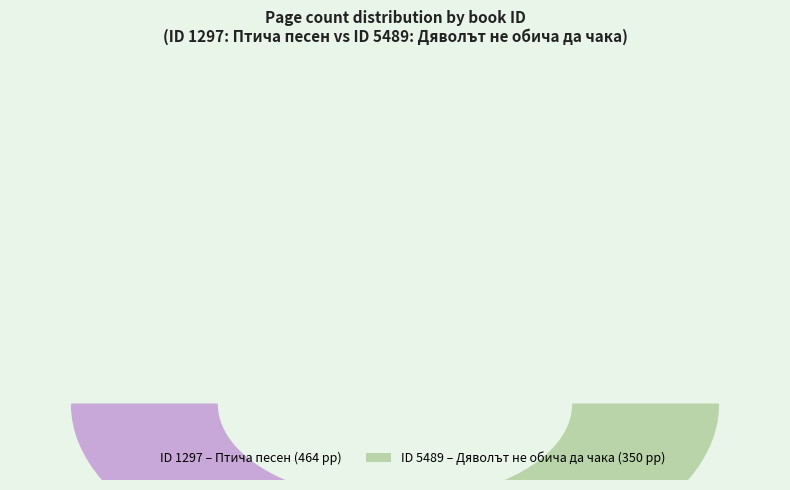

Which has a higher value, 5489 or 1297?

1297